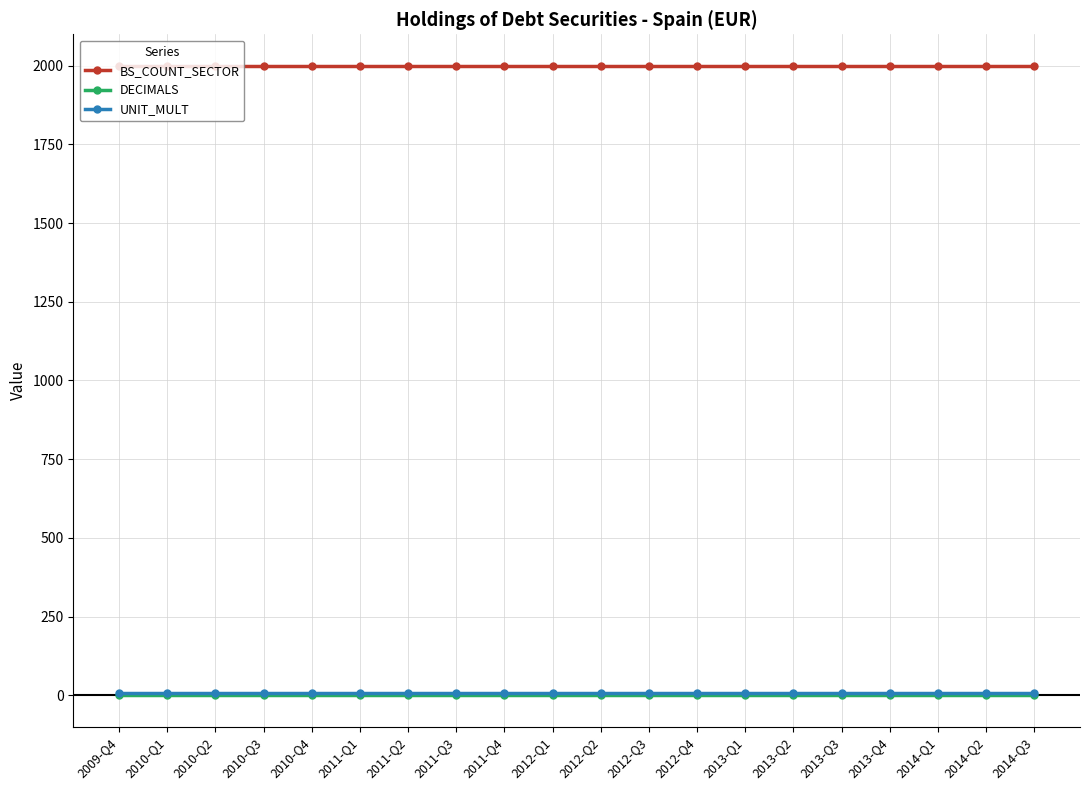

True or false: BS_COUNT_SECTOR and UNIT_MULT intersect in this chart.

False